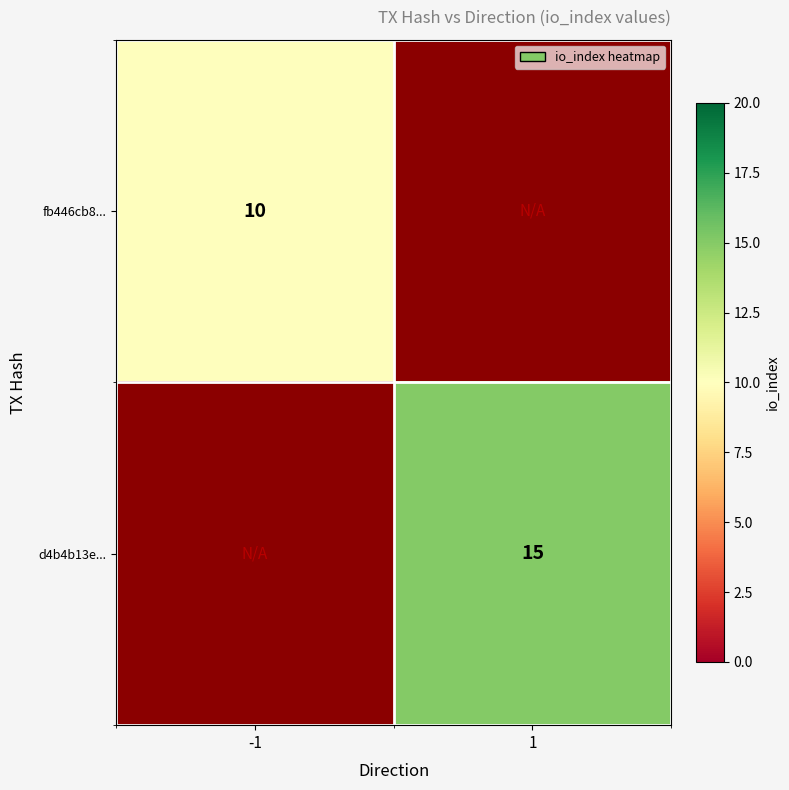

Is it true that d4b4b13e... equals 8 at 1?

False